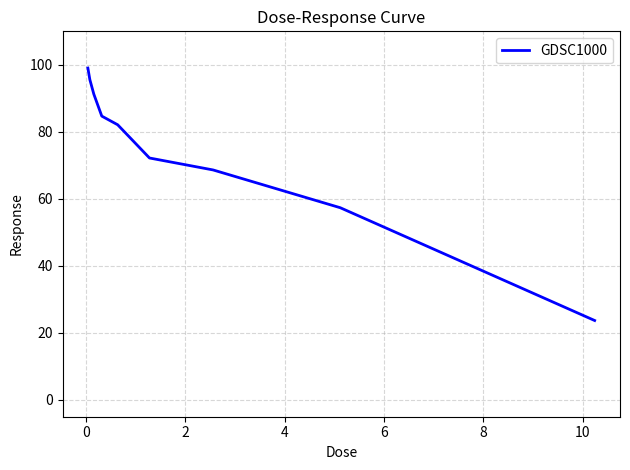

What is the smallest value displayed?

23.7